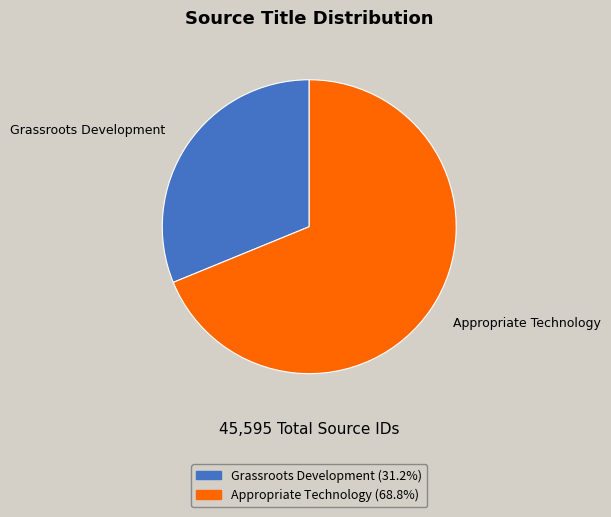

What is the ratio of the value at Appropriate Technology to the value at Grassroots Development?

2.2